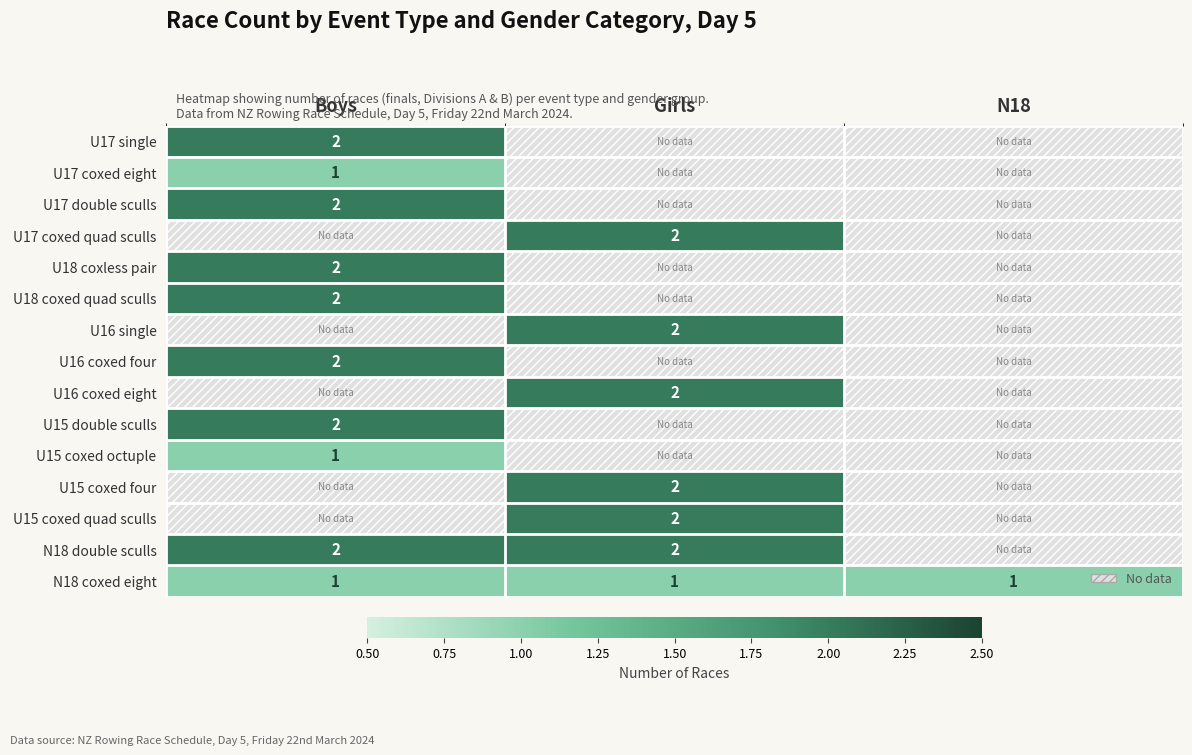

The U18 coxless pair series shows 2 at Boys. True or false?

True